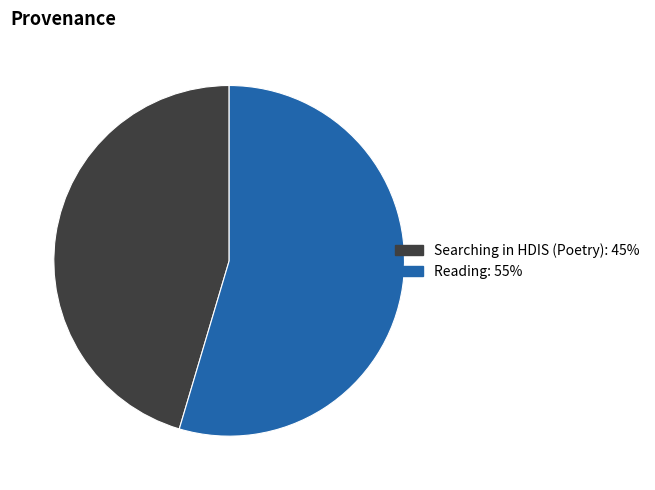

Does Reading: 55% represent more than half of the total?

Yes